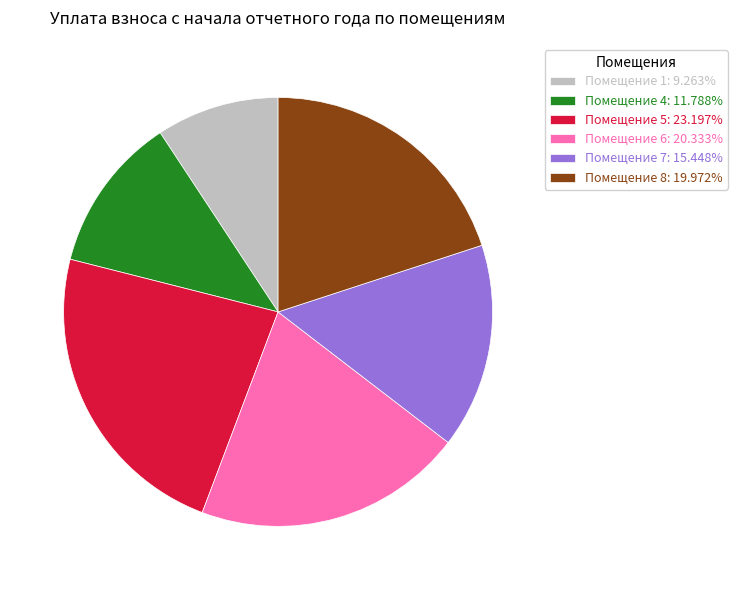

Is there a majority slice in this chart?

No